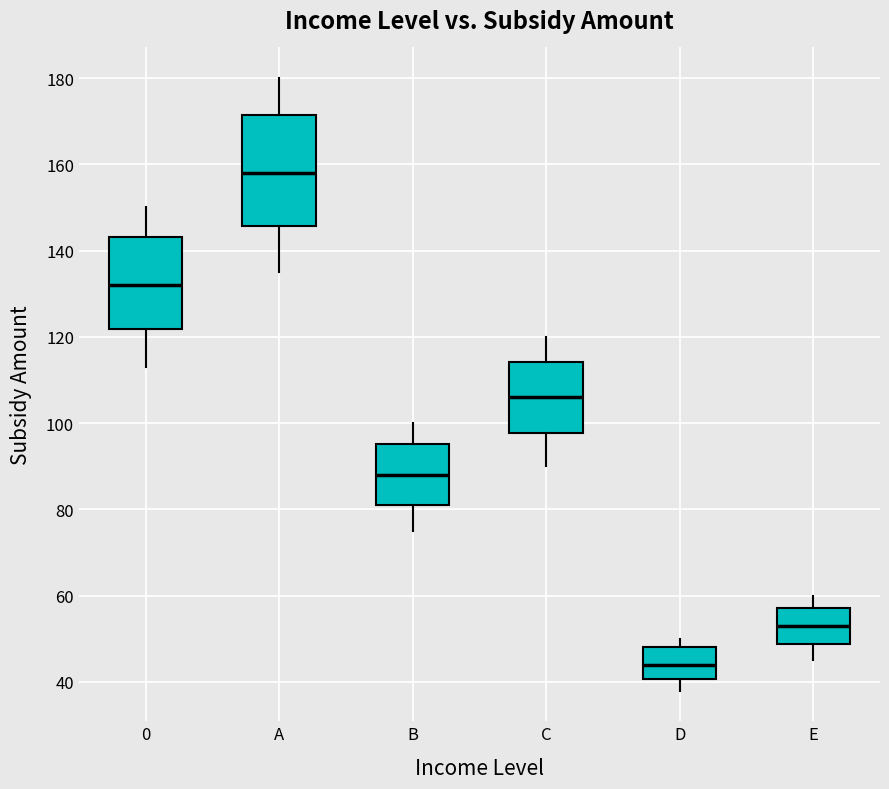

Reading left to right, transcribe this box plot: for each box, give where its median line is, the range the box spans, and where its two whiskers end, as read against the y-axis. The values are not printed on the chart, so give them approximately, as read against the axis.

0: median 132, box 122 to 144, whiskers 114 to 150
A: median 158, box 146 to 172, whiskers 136 to 180
B: median 88, box 82 to 96, whiskers 76 to 100
C: median 106, box 98 to 114, whiskers 90 to 120
D: median 44, box 40 to 48, whiskers 38 to 50
E: median 54, box 48 to 58, whiskers 46 to 60